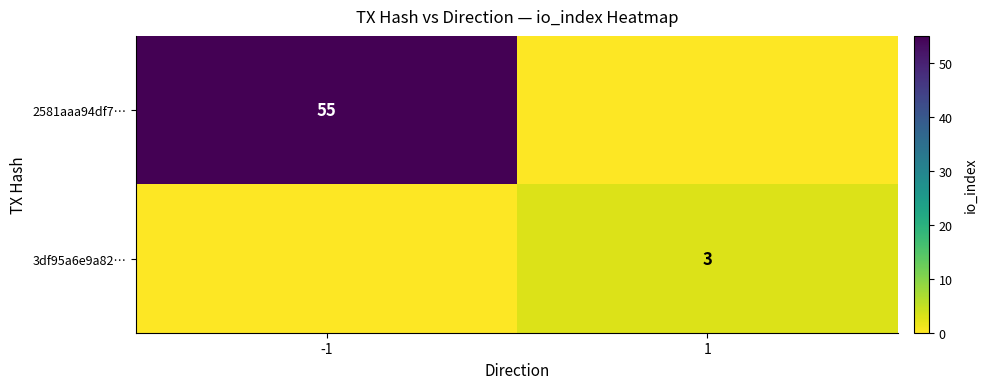

Is it true that 3df95a6e9a82… equals 3 at 1?

True